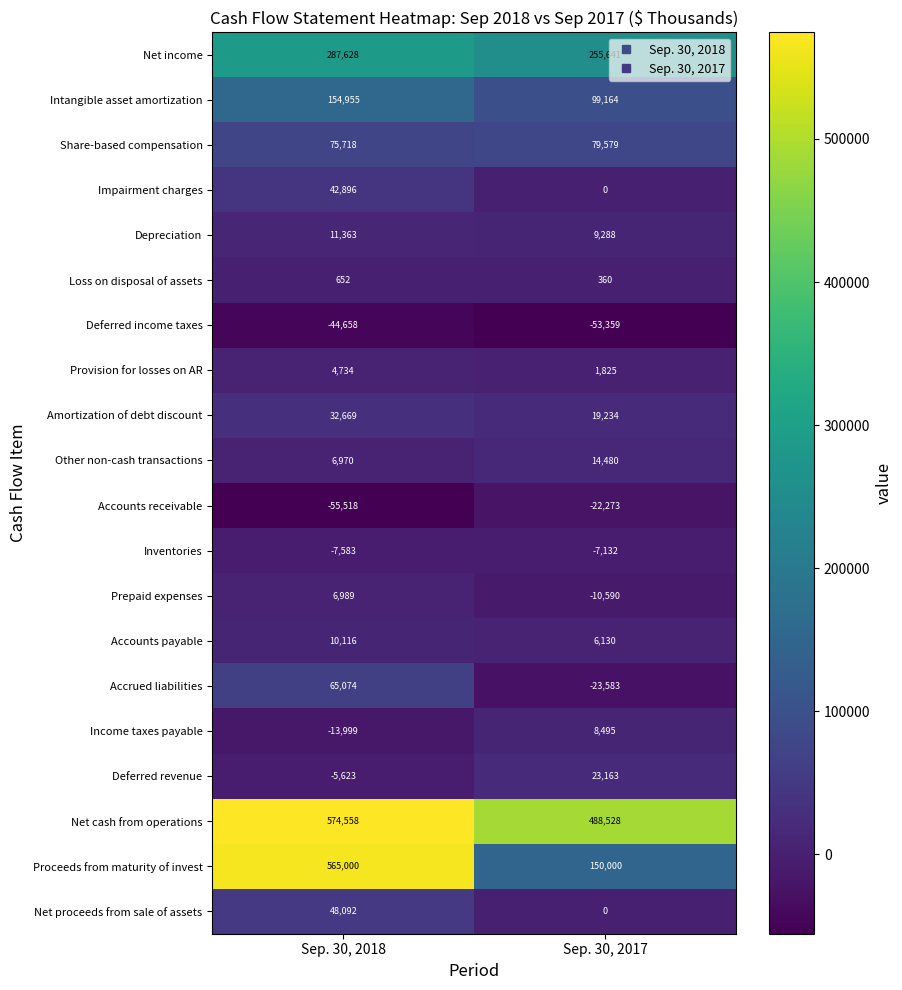

The value of Deferred income taxes at Sep. 30, 2018 is -44658. True or false?

True